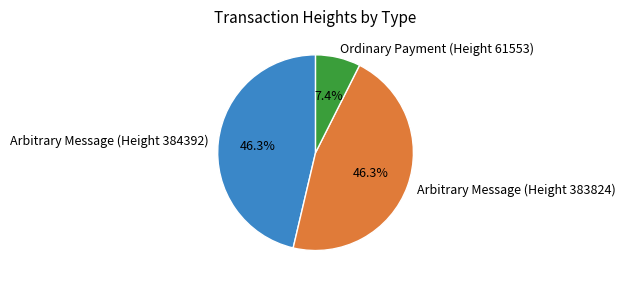

How much of the chart is everything except Ordinary Payment (Height 61553)?

92.6%